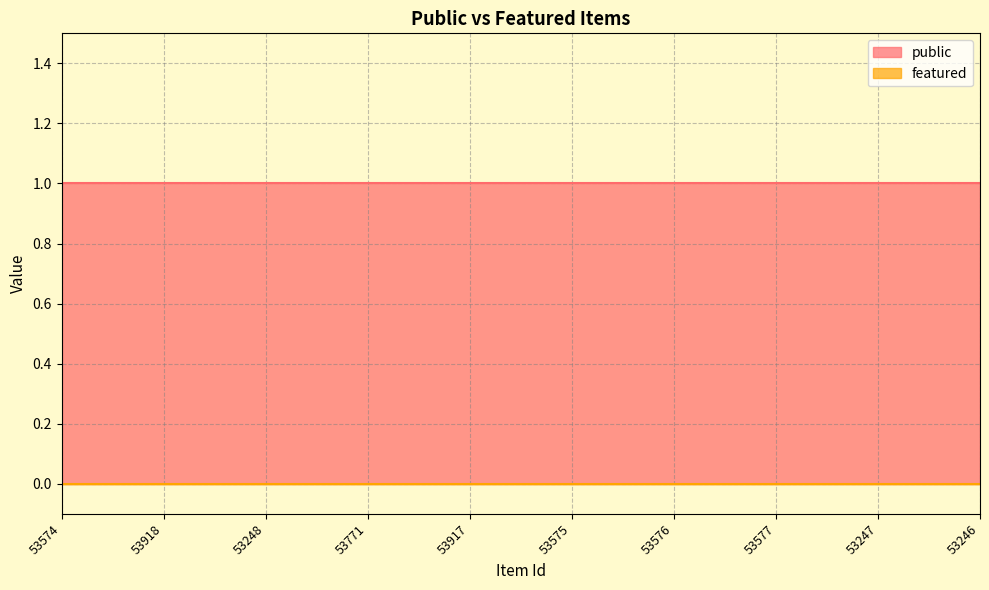

Reading left to right, transcribe all the data shown in this chart.

public: 1	1	1	1	1	1	1	1	1	1
featured: 0	0	0	0	0	0	0	0	0	0